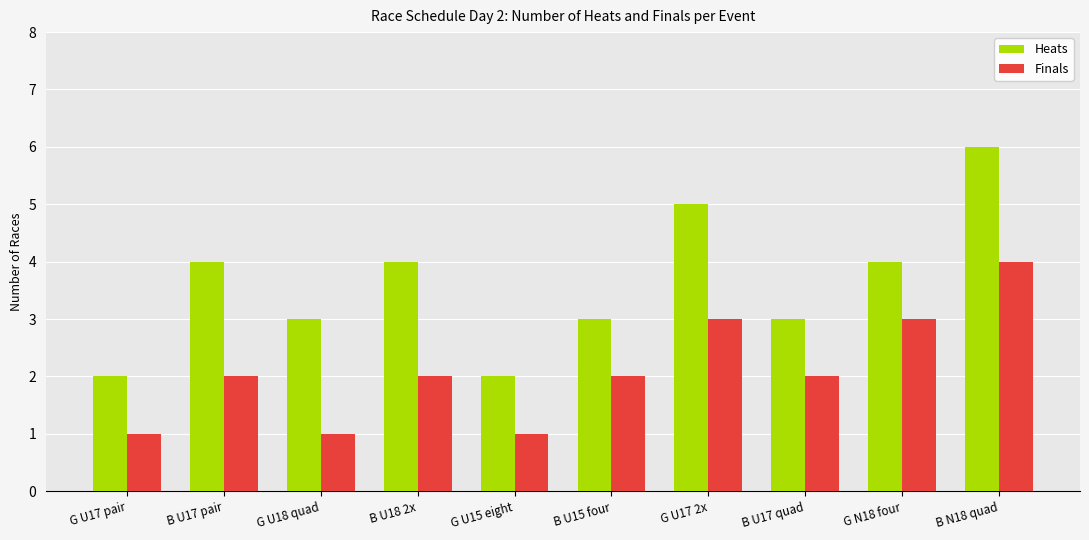

How many bars are there in each group?

2